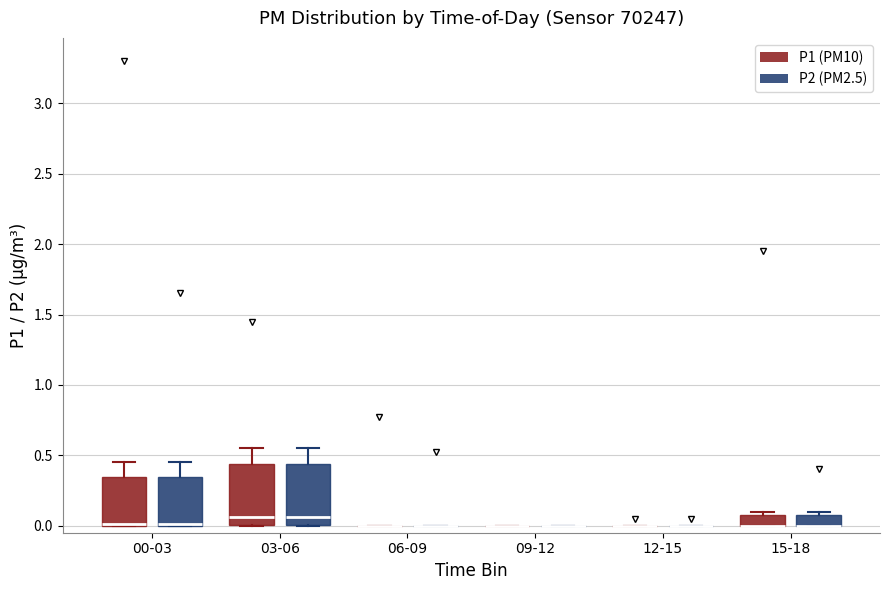

Reading left to right, read every box against the y-axis: the position of its median line, the range the box covers, and the ends of its whiskers. The values are not printed on the chart, so give them approximately, as read against the axis.

00-03 (P1 (PM10)): median 0.00, box 0.00 to 0.35, whiskers 0.00 to 0.45
00-03 (P2 (PM2.5)): median 0.00, box 0.00 to 0.35, whiskers 0.00 to 0.45
03-06 (P1 (PM10)): median 0.05, box 0.00 to 0.45, whiskers 0.00 to 0.55
03-06 (P2 (PM2.5)): median 0.05, box 0.00 to 0.45, whiskers 0.00 to 0.55
06-09 (P1 (PM10)): box collapsed to a line at 0.00, whiskers 0.00 to 0.00
06-09 (P2 (PM2.5)): box collapsed to a line at 0.00, whiskers 0.00 to 0.00
09-12 (P1 (PM10)): box collapsed to a line at 0.00, whiskers 0.00 to 0.00
09-12 (P2 (PM2.5)): box collapsed to a line at 0.00, whiskers 0.00 to 0.00
12-15 (P1 (PM10)): box collapsed to a line at 0.00, whiskers 0.00 to 0.00
12-15 (P2 (PM2.5)): box collapsed to a line at 0.00, whiskers 0.00 to 0.00
15-18 (P1 (PM10)): median 0.00 (drawn on the box's lower edge), box 0.00 to 0.10, whiskers 0.00 to 0.10 (just above the box's upper edge)
15-18 (P2 (PM2.5)): median 0.00 (drawn on the box's lower edge), box 0.00 to 0.10, whiskers 0.00 to 0.10 (just above the box's upper edge)